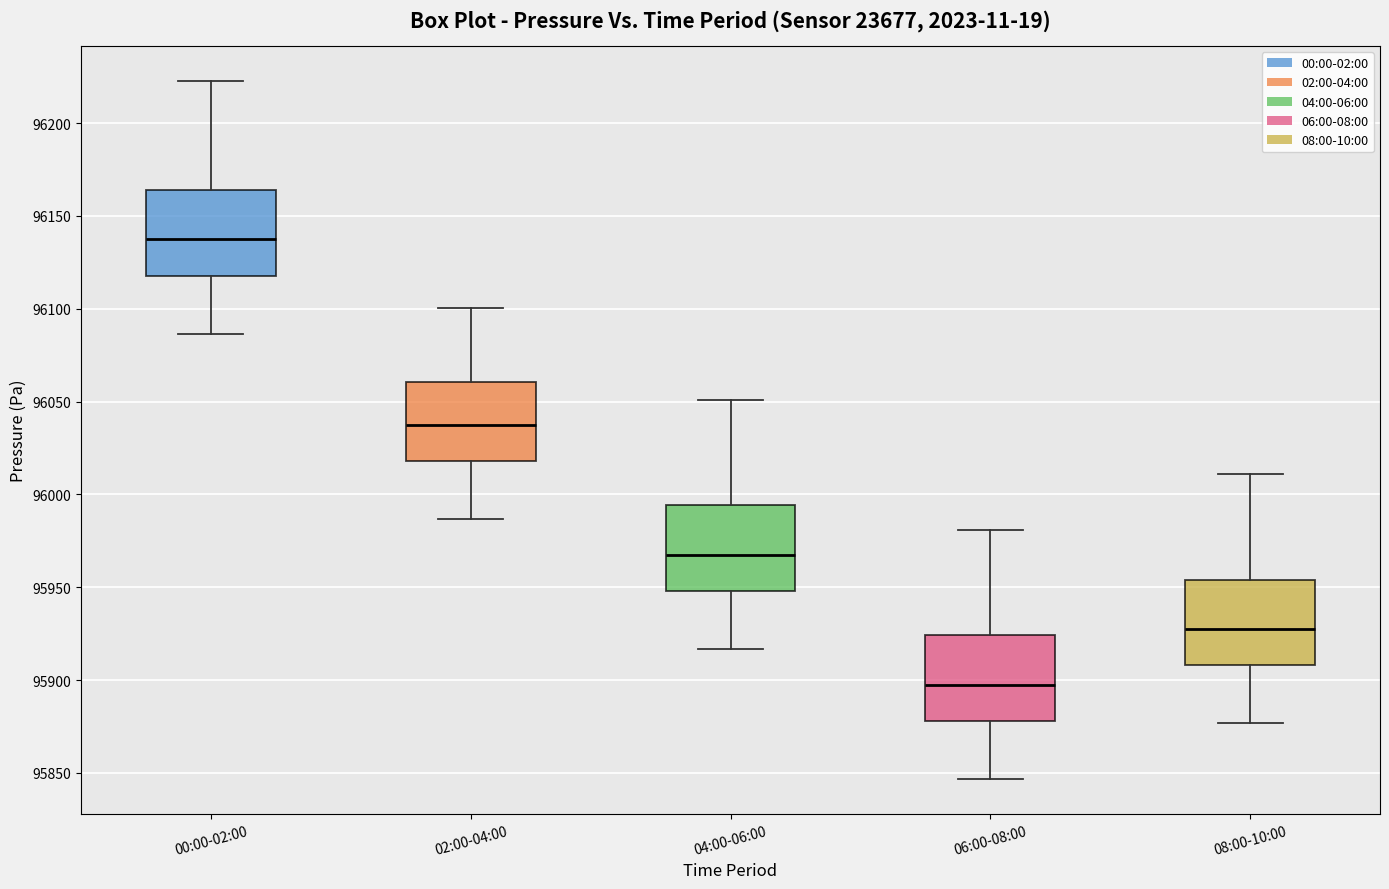

Reading left to right, transcribe this box plot: for each box, give where its median line is, the range the box spans, and where its two whiskers end, as read against the y-axis. The values are not printed on the chart, so give them approximately, as read against the axis.

00:00-02:00: median 96135, box 96120 to 96165, whiskers 96085 to 96225
02:00-04:00: median 96035, box 96020 to 96060, whiskers 95985 to 96100
04:00-06:00: median 95965, box 95950 to 95995, whiskers 95915 to 96050
06:00-08:00: median 95895, box 95880 to 95925, whiskers 95845 to 95980
08:00-10:00: median 95925, box 95910 to 95955, whiskers 95875 to 96010